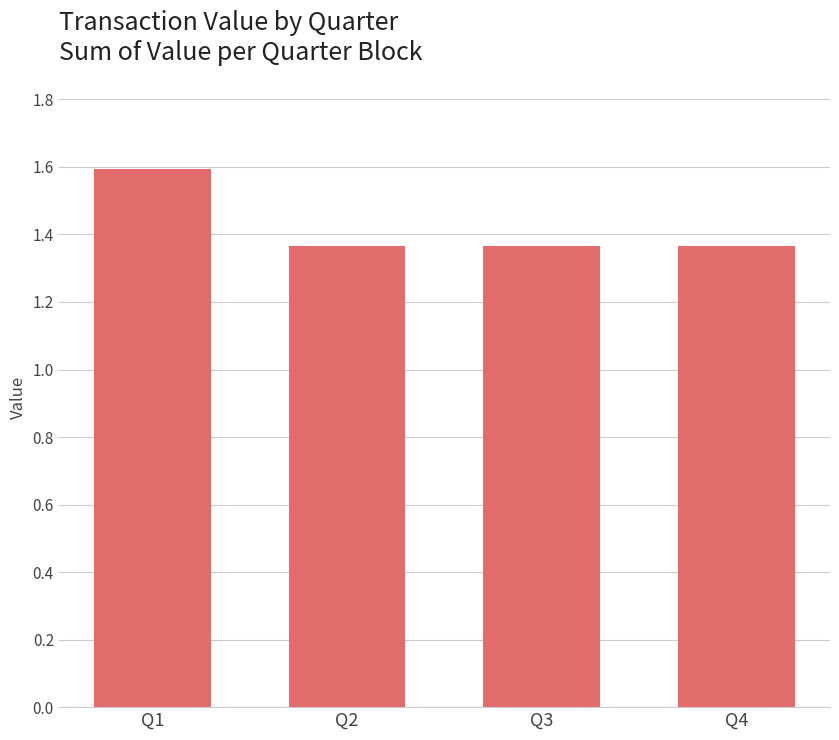

What is the value of the 1st bar from the left?

1.6